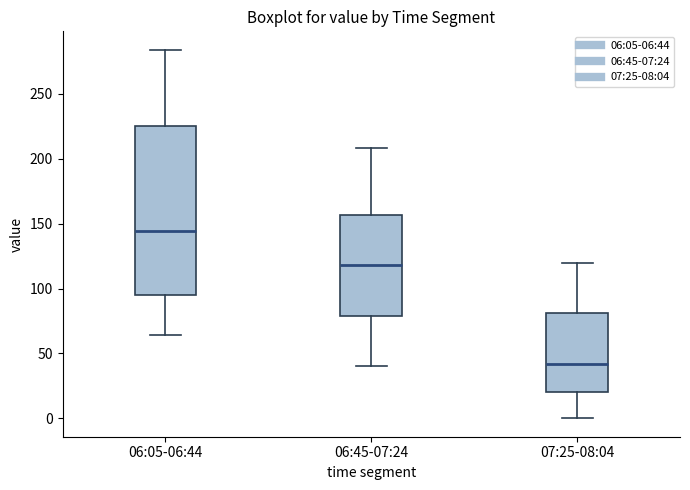

Comparing the boxes themselves (not the whiskers), which one is the tallest?

06:05-06:44